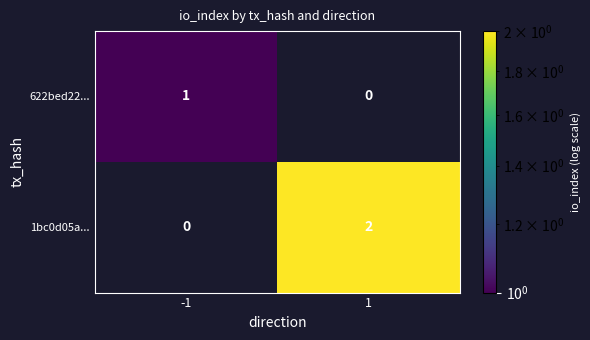

Which series changed the most between -1 and 1?

1bc0d05a...